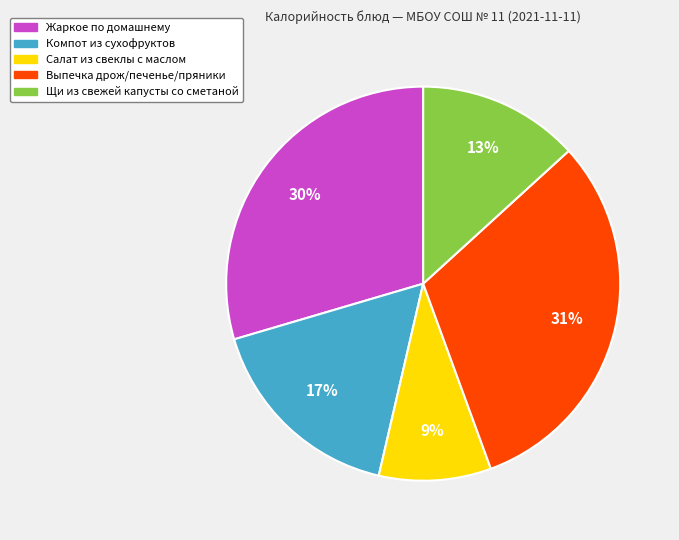

Is the sum of Салат из свеклы с маслом and Компот из сухофруктов greater than half?

No